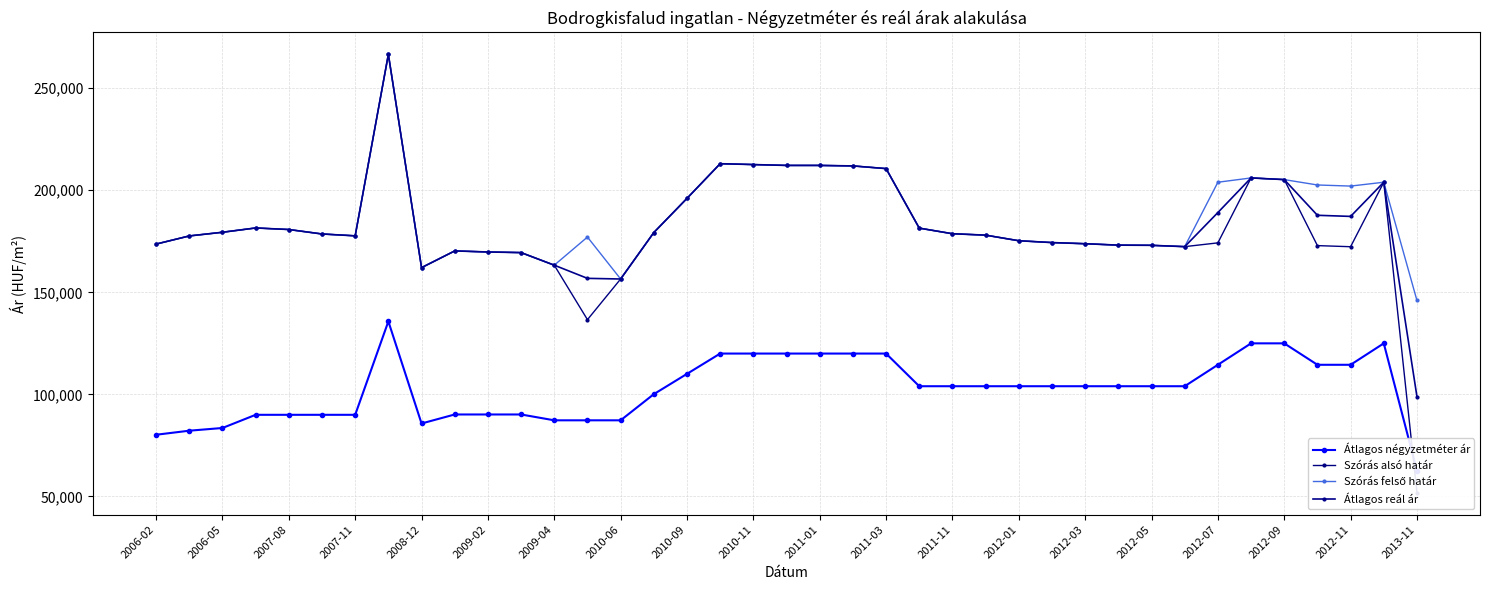

Rank the series by their maximum value, from lowest to highest.

Átlagos négyzetméter ár, Szórás alsó határ, Szórás felső határ, Átlagos reál ár